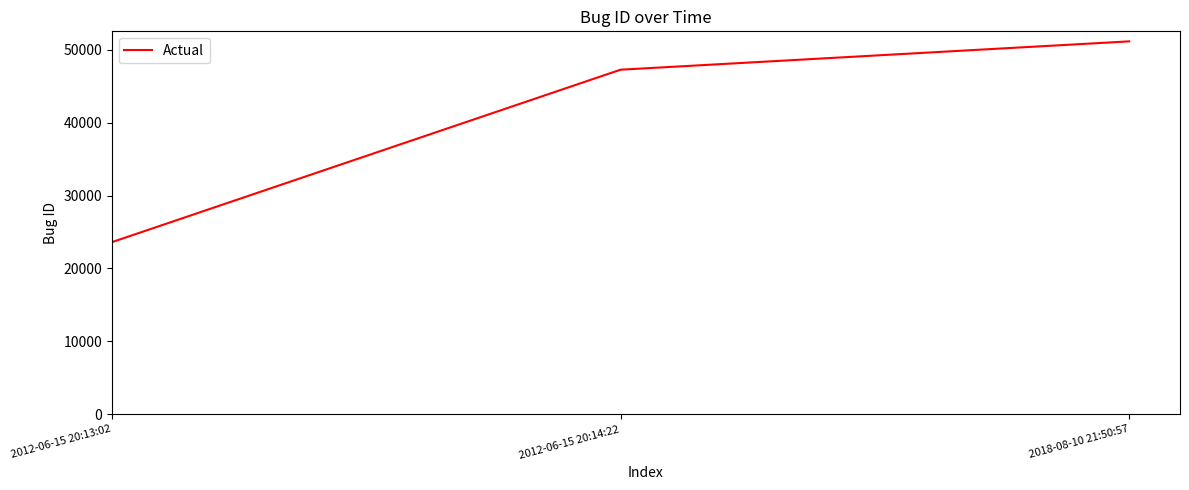

List the labels in order of value, smallest first.

2012-06-15 20:13:02, 2012-06-15 20:14:22, 2018-08-10 21:50:57